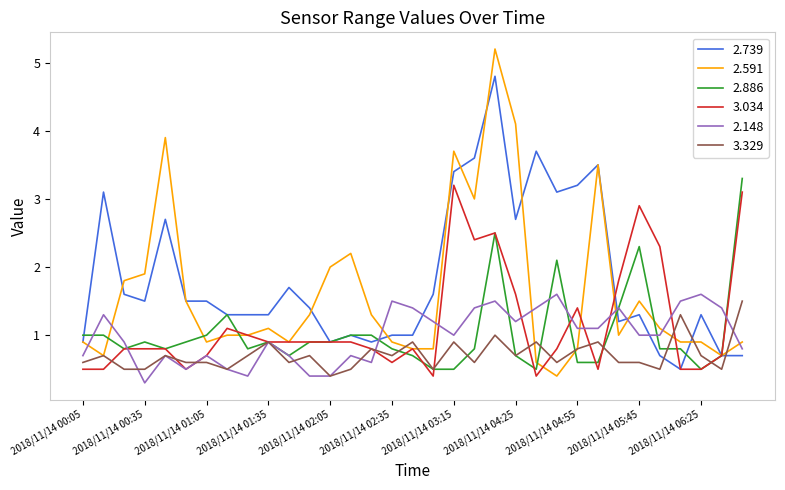

Which series has the widest spread of values?

2.591